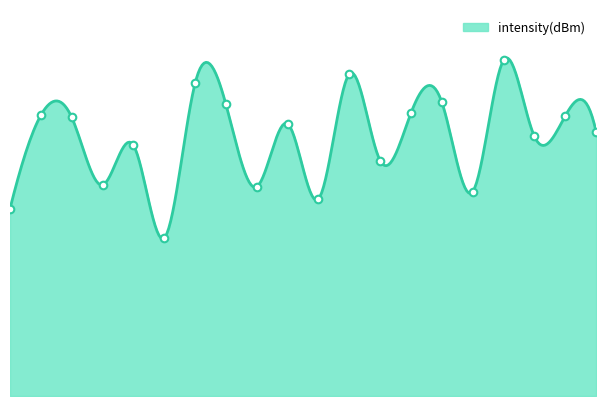

What is the change in value from 8 to 12?

+6.8